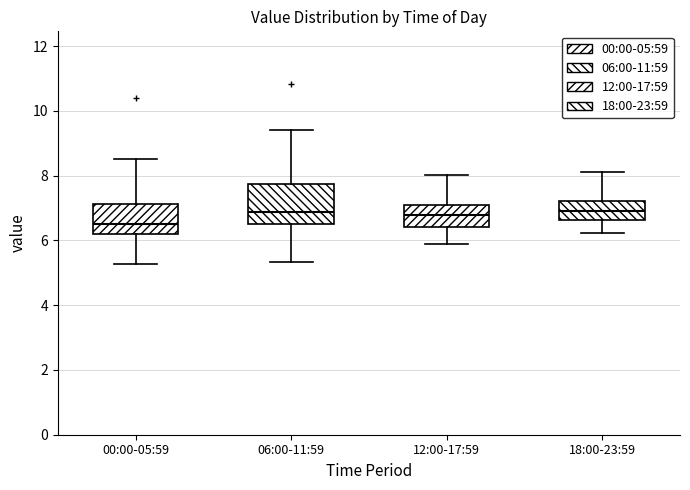

Reading left to right, transcribe this box plot: for each box, give where its median line is, the range the box spans, and where its two whiskers end, as read against the y-axis. The values are not printed on the chart, so give them approximately, as read against the axis.

00:00-05:59: median 6.6, box 6.2 to 7.2, whiskers 5.2 to 8.6
06:00-11:59: median 6.8, box 6.6 to 7.8, whiskers 5.4 to 9.4
12:00-17:59: median 6.8, box 6.4 to 7.2, whiskers 6.0 to 8.0
18:00-23:59: median 7.0, box 6.6 to 7.2, whiskers 6.2 to 8.2